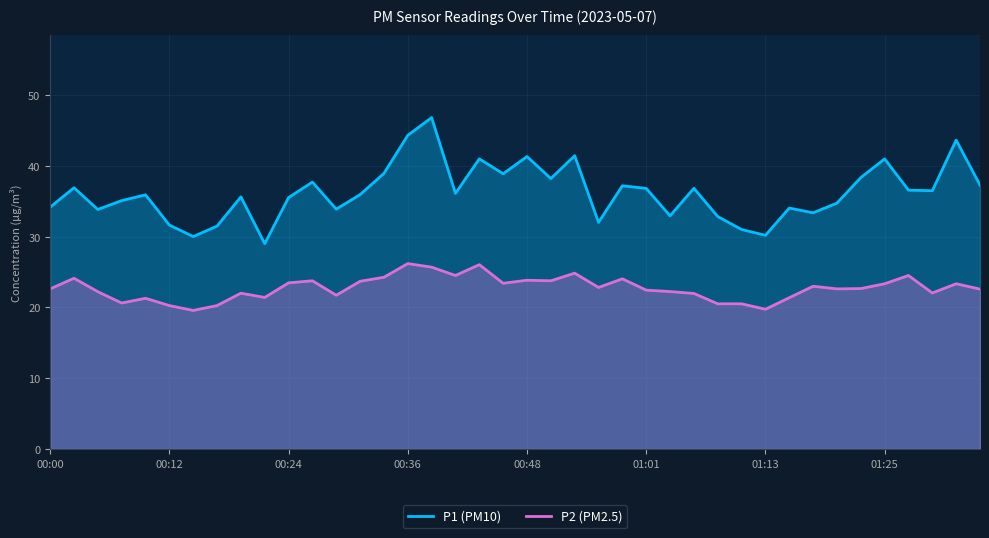

Where is P2 (PM2.5) nearest to the value 22?

8